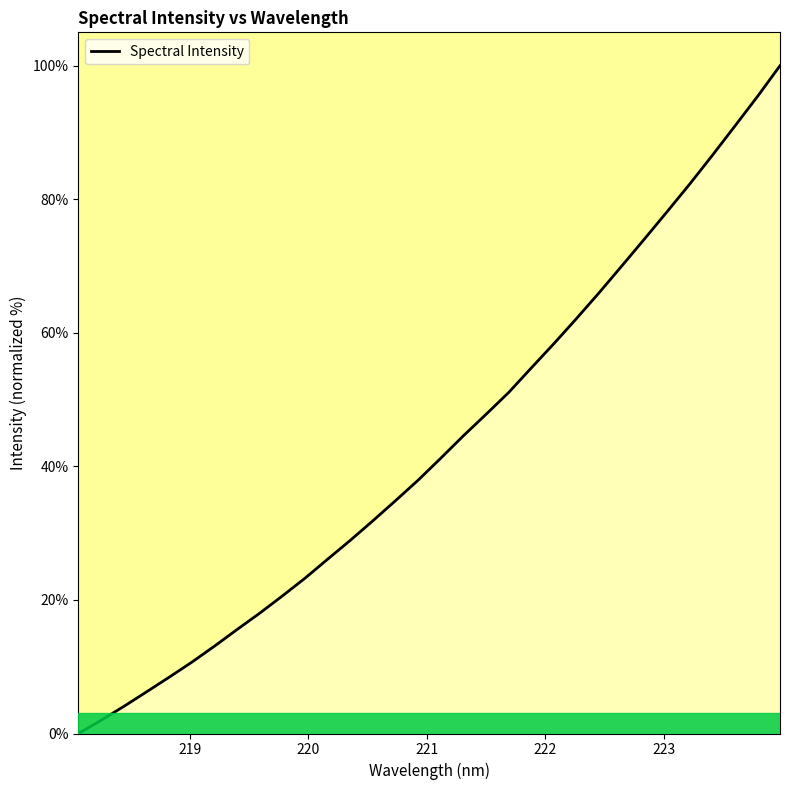

What is the greatest value displayed?

100.0